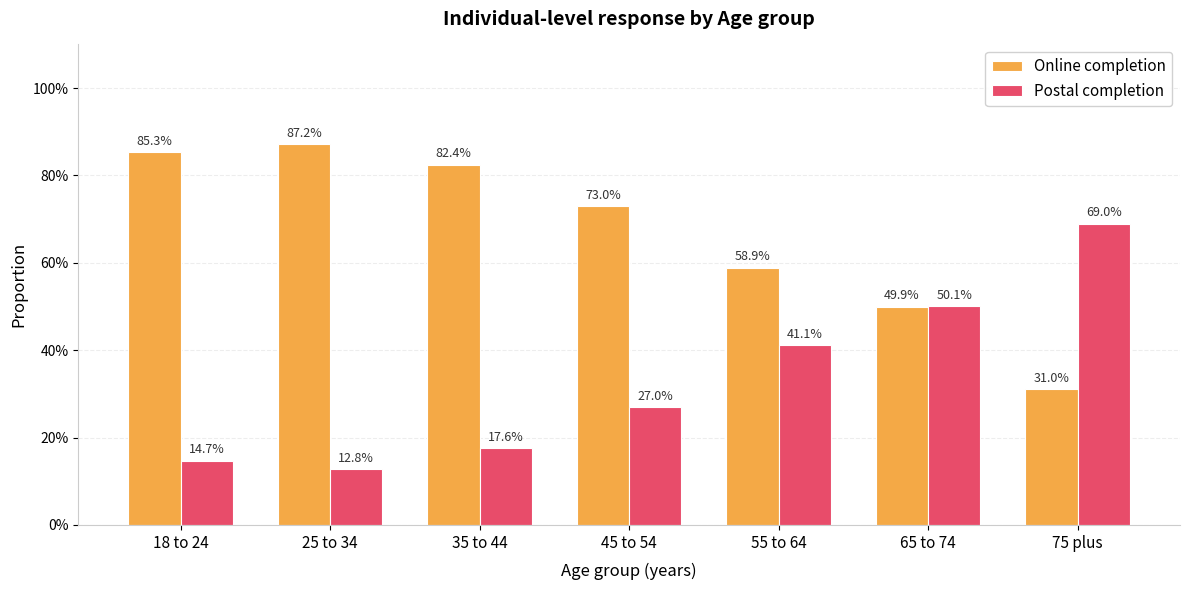

List the labels in order of Postal completion value, largest first.

75 plus, 65 to 74, 55 to 64, 45 to 54, 35 to 44, 18 to 24, 25 to 34